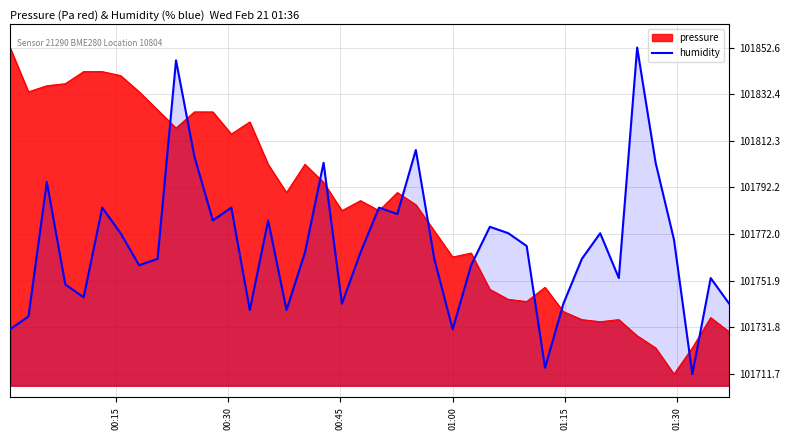

List the series in order of their overall mean, lowest first.

humidity, pressure